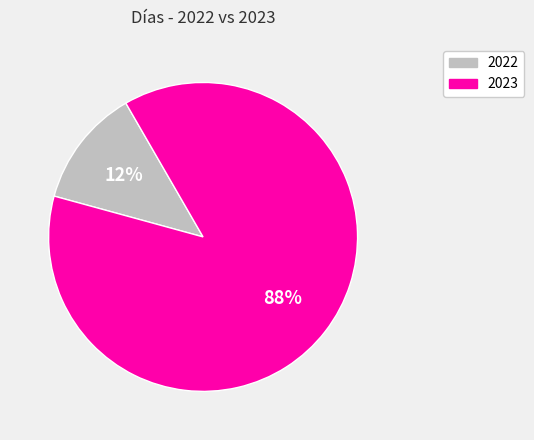

Rank the categories by value from highest to lowest.

2023, 2022